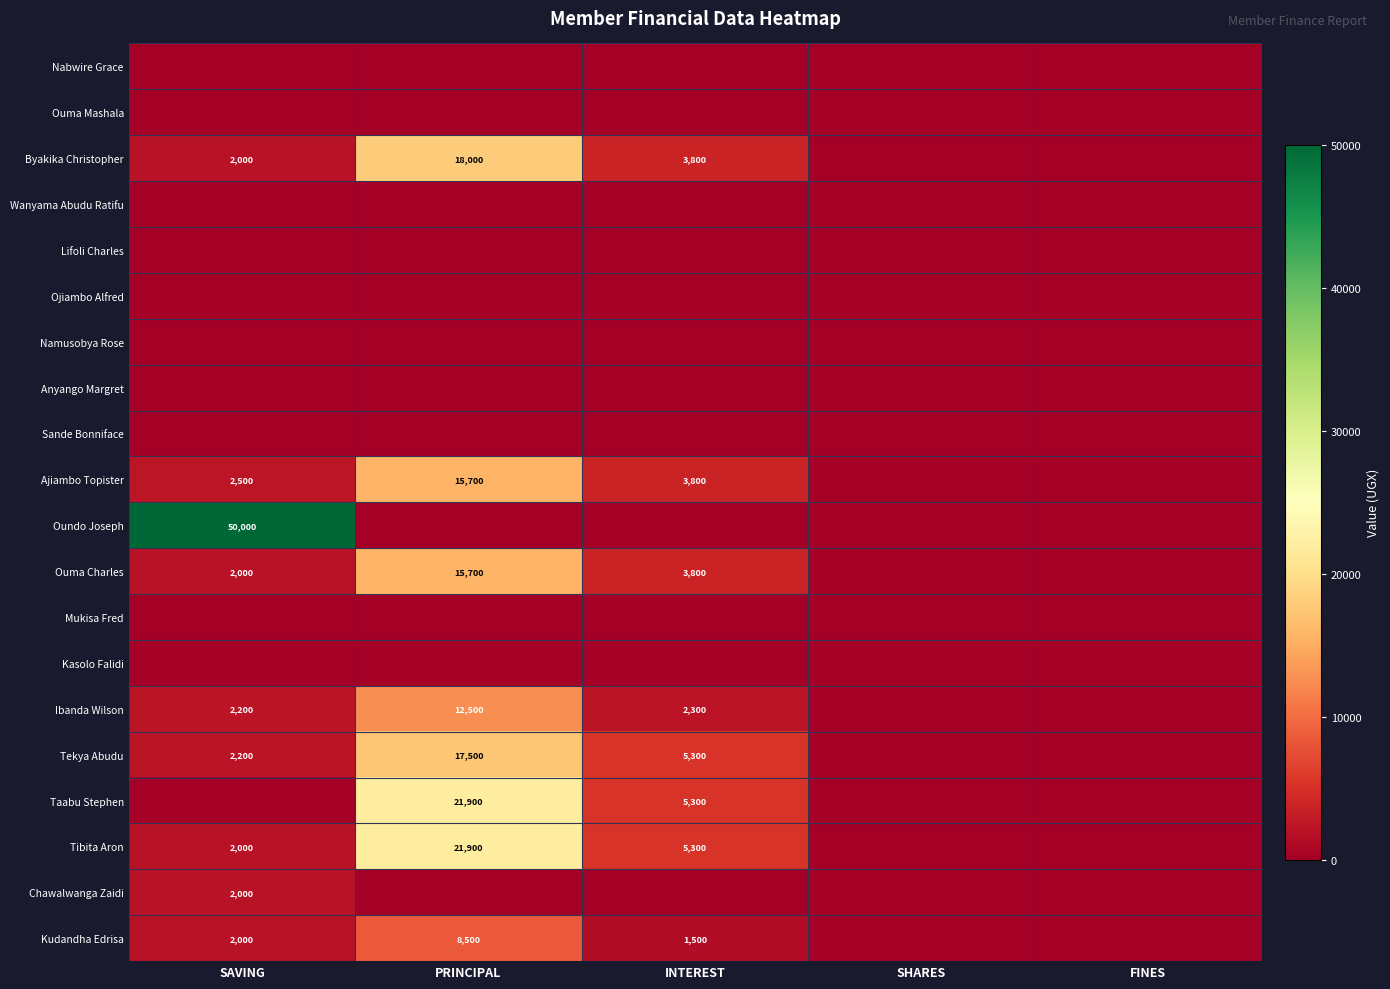

What is the sum of the Ajiambo Topister values at INTEREST and PRINCIPAL?

19500